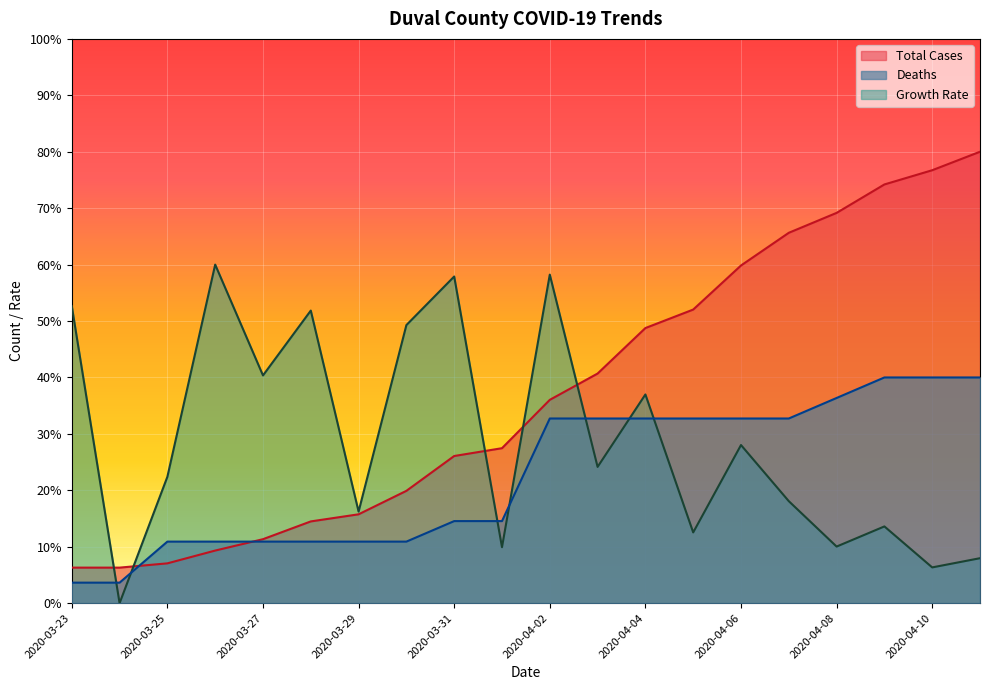

Reading right to left, list all the values displayed in this chart.

Total Cases: 2020-04-11=80.0	2020-04-10=76.7	2020-04-09=74.2	2020-04-08=69.2	2020-04-07=65.6	2020-04-06=59.8	2020-04-05=52.0	2020-04-04=48.8	2020-04-03=40.7	2020-04-02=36.0	2020-04-01=27.5	2020-03-31=26.1	2020-03-30=19.9	2020-03-29=15.7	2020-03-28=14.5	2020-03-27=11.3	2020-03-26=9.3	2020-03-25=7.1	2020-03-24=6.3	2020-03-23=6.3
Deaths: 2020-04-11=40.0	2020-04-10=40.0	2020-04-09=40.0	2020-04-08=36.4	2020-04-07=32.7	2020-04-06=32.7	2020-04-05=32.7	2020-04-04=32.7	2020-04-03=32.7	2020-04-02=32.7	2020-04-01=14.5	2020-03-31=14.5	2020-03-30=10.9	2020-03-29=10.9	2020-03-28=10.9	2020-03-27=10.9	2020-03-26=10.9	2020-03-25=10.9	2020-03-24=3.6	2020-03-23=3.6
Growth Rate: 2020-04-11=8.0	2020-04-10=6.3	2020-04-09=13.6	2020-04-08=10.0	2020-04-07=18.1	2020-04-06=28.0	2020-04-05=12.5	2020-04-04=37.0	2020-04-03=24.1	2020-04-02=58.2	2020-04-01=9.9	2020-03-31=57.9	2020-03-30=49.3	2020-03-29=16.2	2020-03-28=51.9	2020-03-27=40.4	2020-03-26=60.0	2020-03-25=22.4	2020-03-24=0.0	2020-03-23=52.6